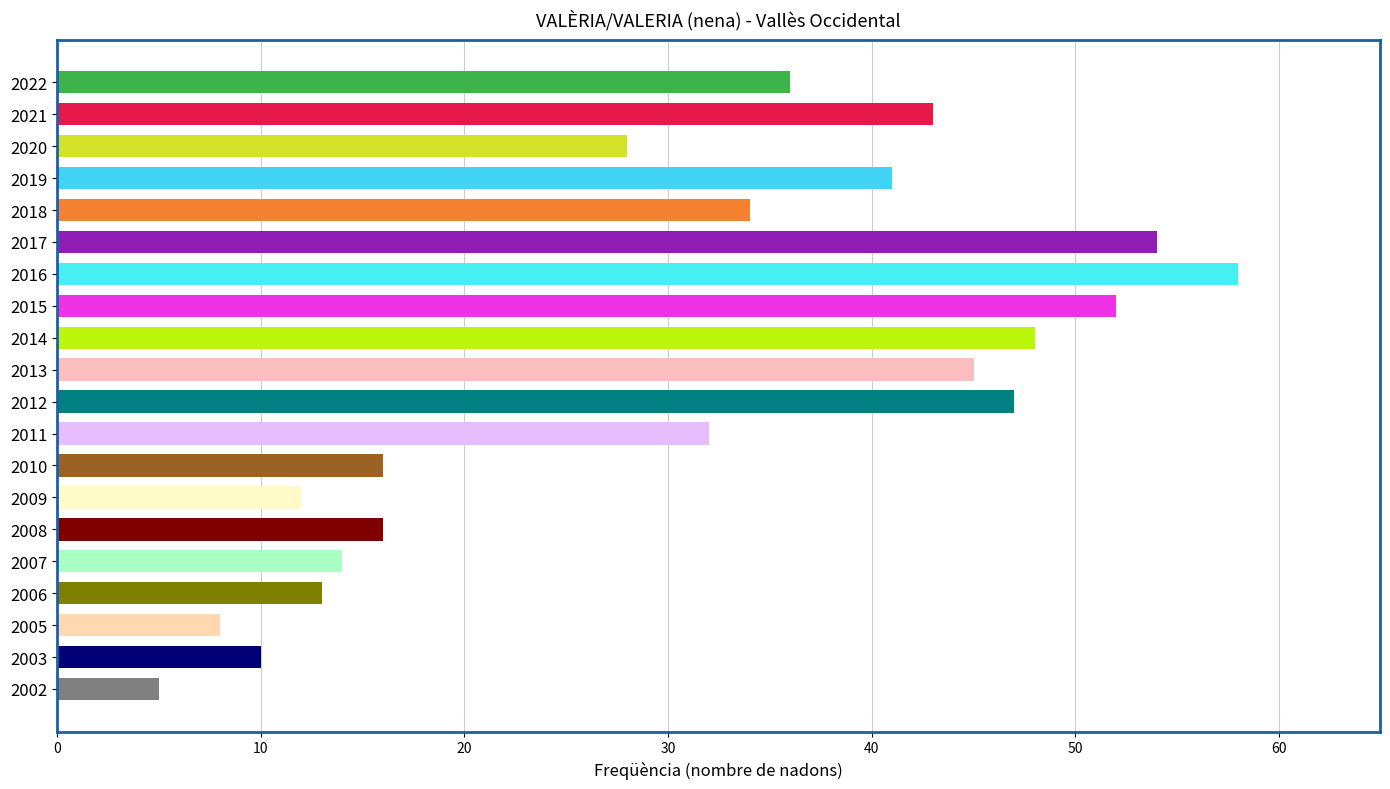

Reading top to bottom, what are all the values shown in this chart?

2022=36	2021=43	2020=28	2019=41	2018=34	2017=54	2016=58	2015=52	2014=48	2013=45	2012=47	2011=32	2010=16	2009=12	2008=16	2007=14	2006=13	2005=8	2003=10	2002=5